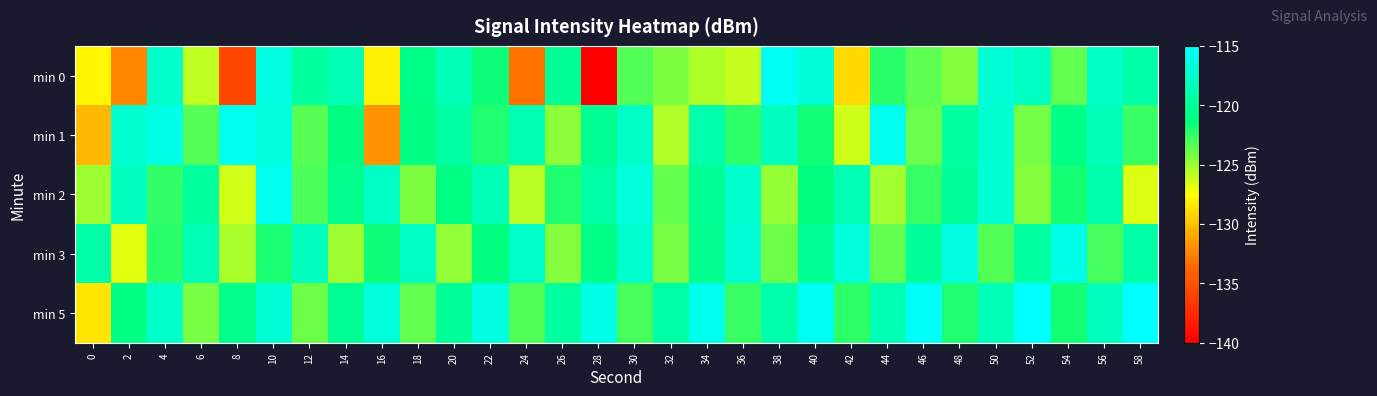

Which category has the lowest value across all series?

28